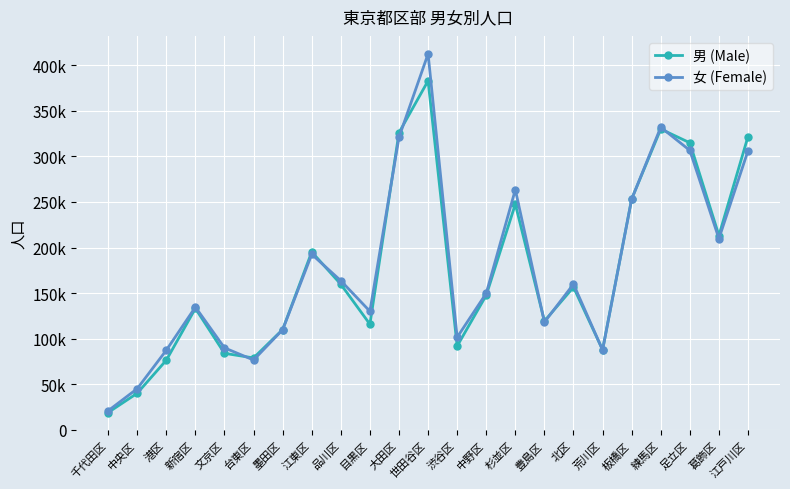

What is the difference between the maximum and second lowest values in the 男 (Male) series?

342756